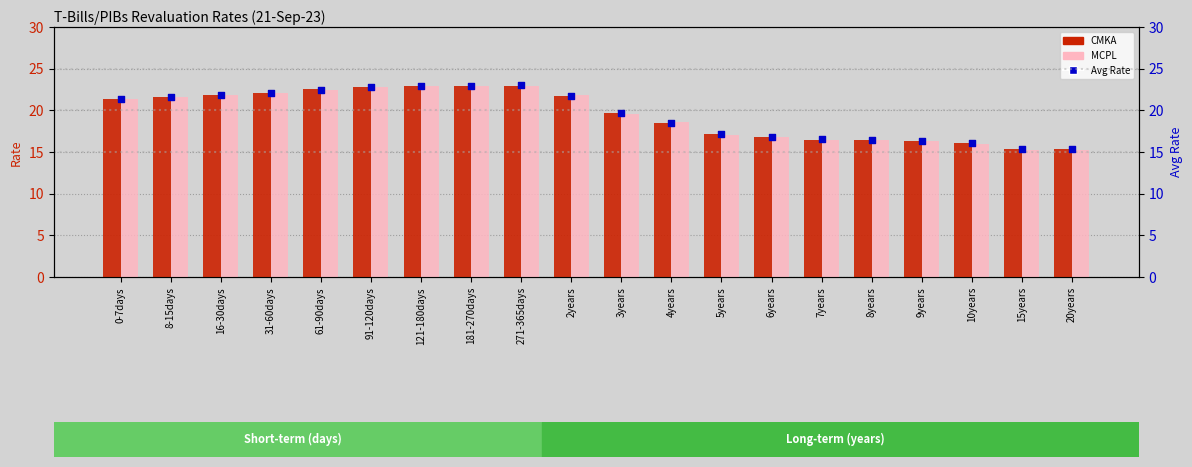

Which series reaches the minimum Y coordinate?

MCPL